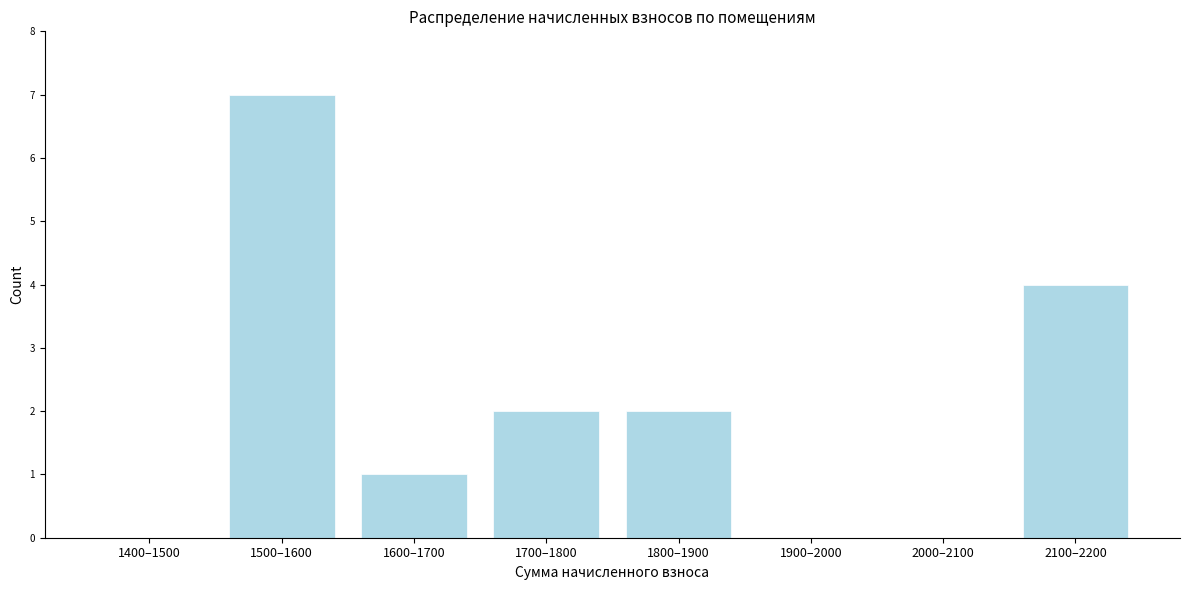

Reading left to right, transcribe all the data shown in this chart.

1400–1500=0	1500–1600=7	1600–1700=1	1700–1800=2	1800–1900=2	1900–2000=0	2000–2100=0	2100–2200=4